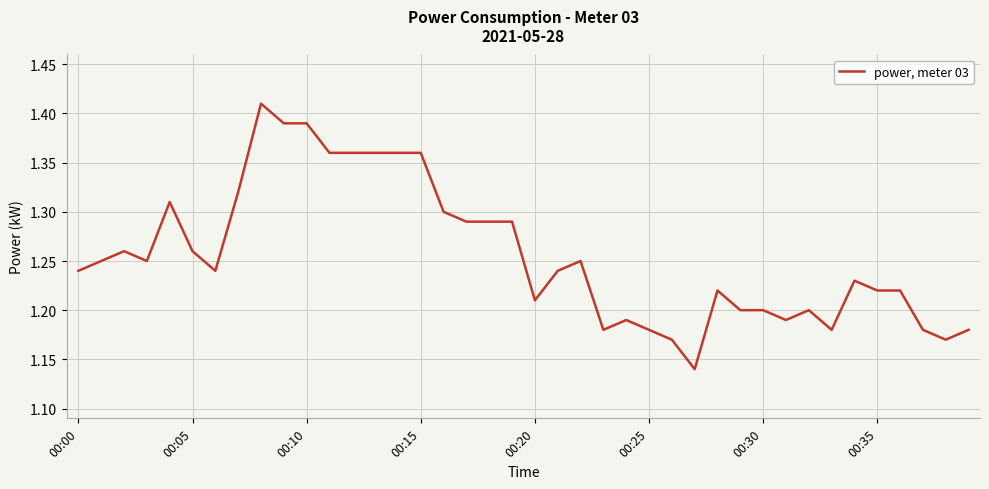

What is the difference between the maximum and minimum values?

0.3